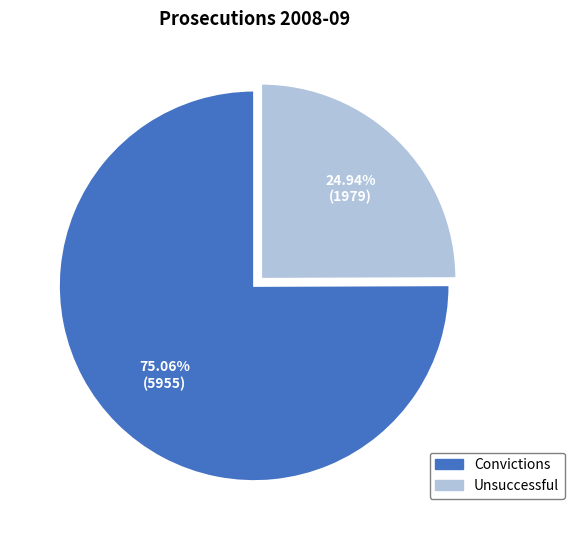

Between Unsuccessful and Convictions, which is larger?

Convictions